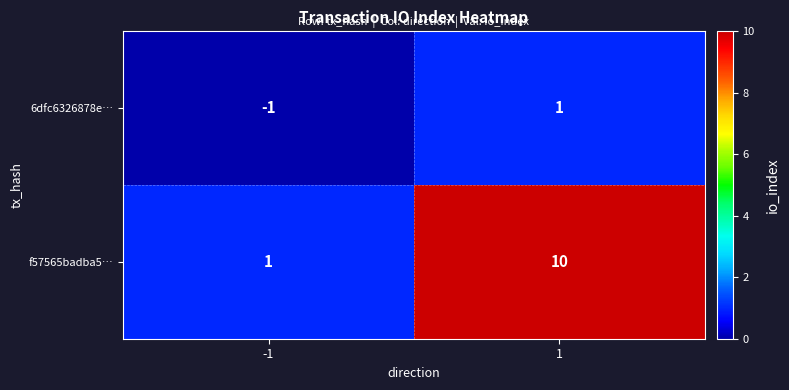

Rank the series by their average value, from highest to lowest.

f57565badba5…, 6dfc6326878e…